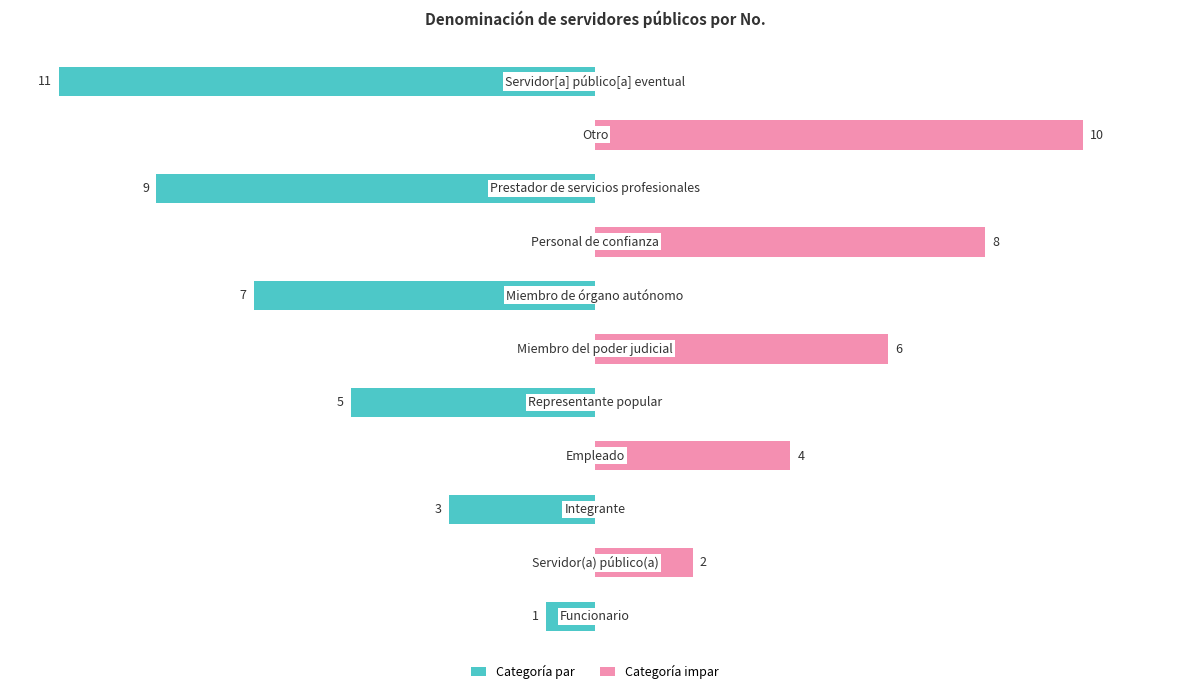

How many bars are there in each group?

2